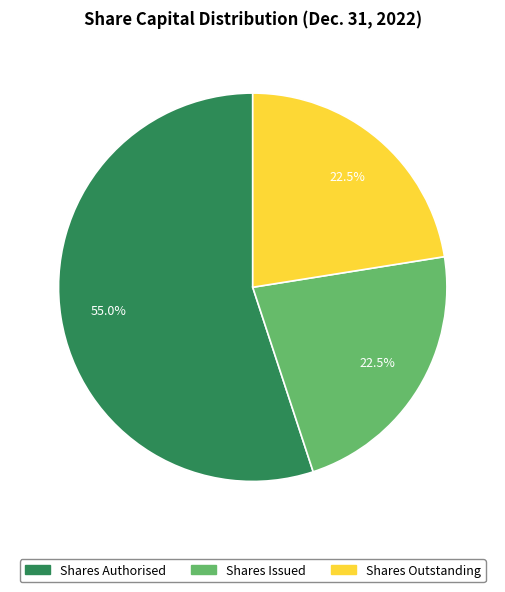

How many segments does this pie chart have?

3